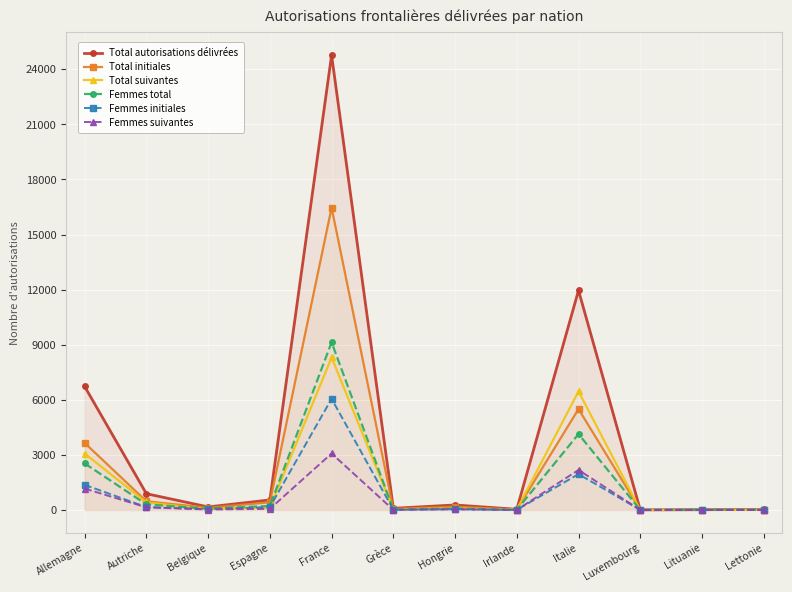

At which label does Femmes suivantes first exceed 35?

Allemagne